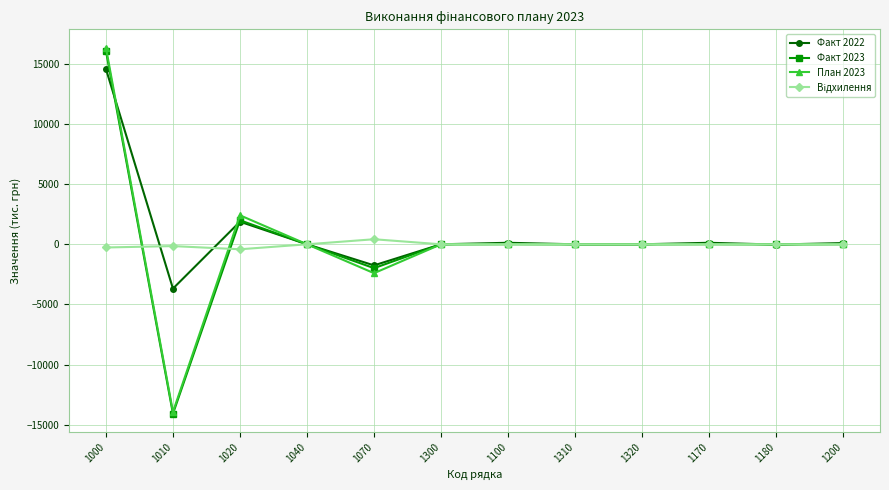

At which category is the sum across all series the highest?

1000